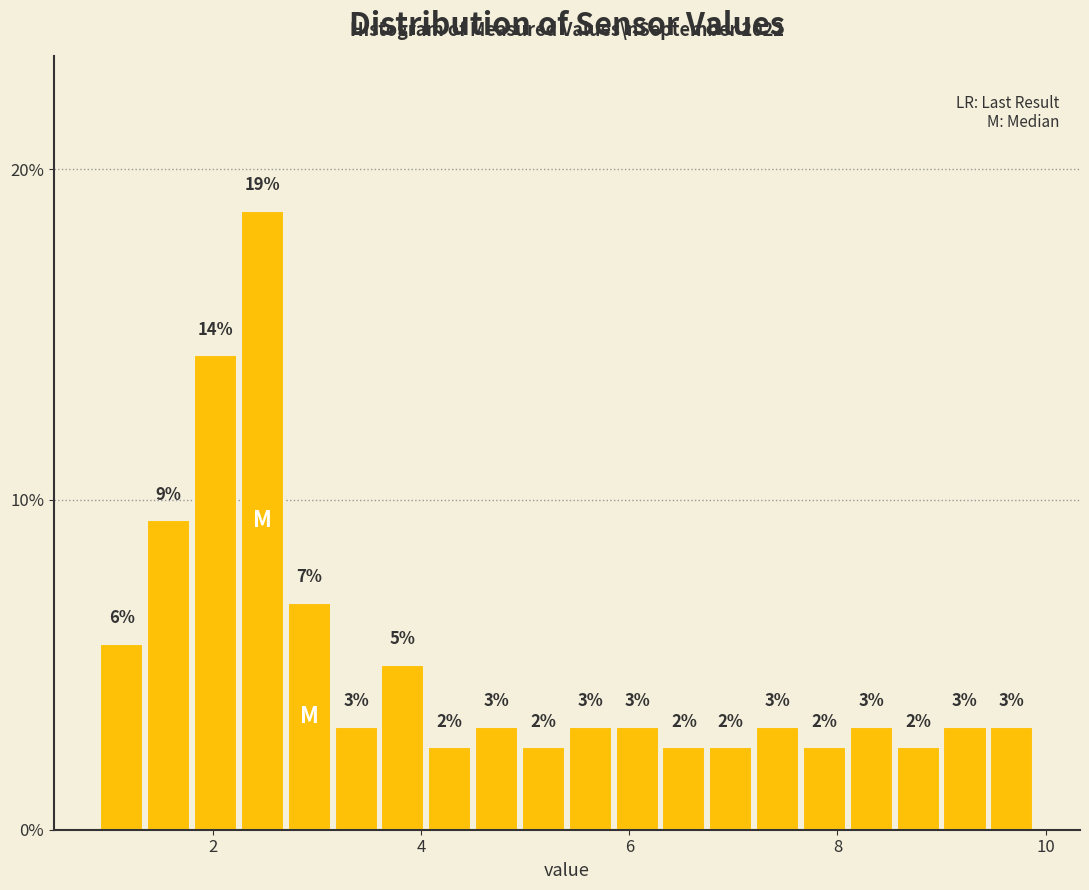

Read against the x-axis, roughly where is the centre of the tallest bar?

2.4